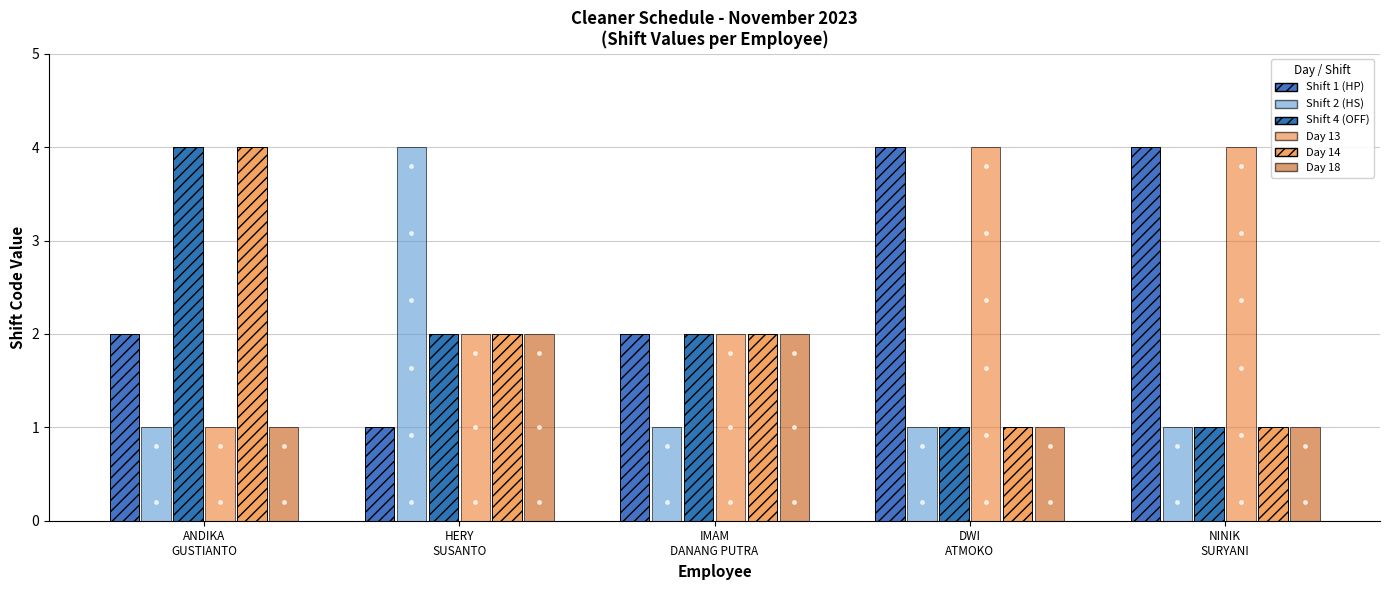

The Shift 2 (HS) series shows 2 at NINIK
SURYANI. True or false?

False